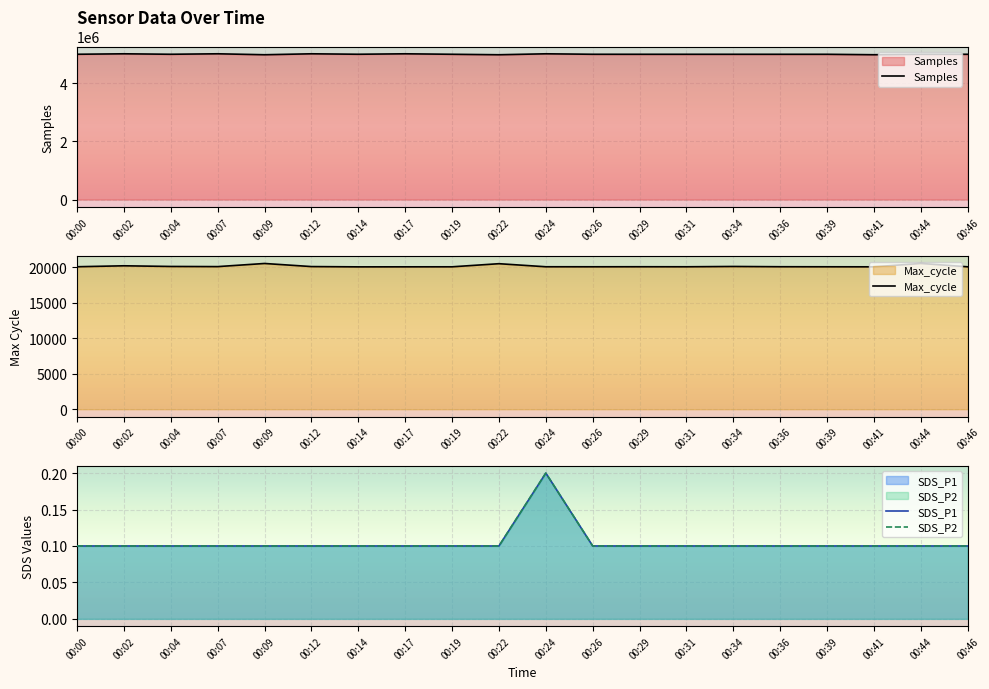

Count the number of categories in the chart.

20